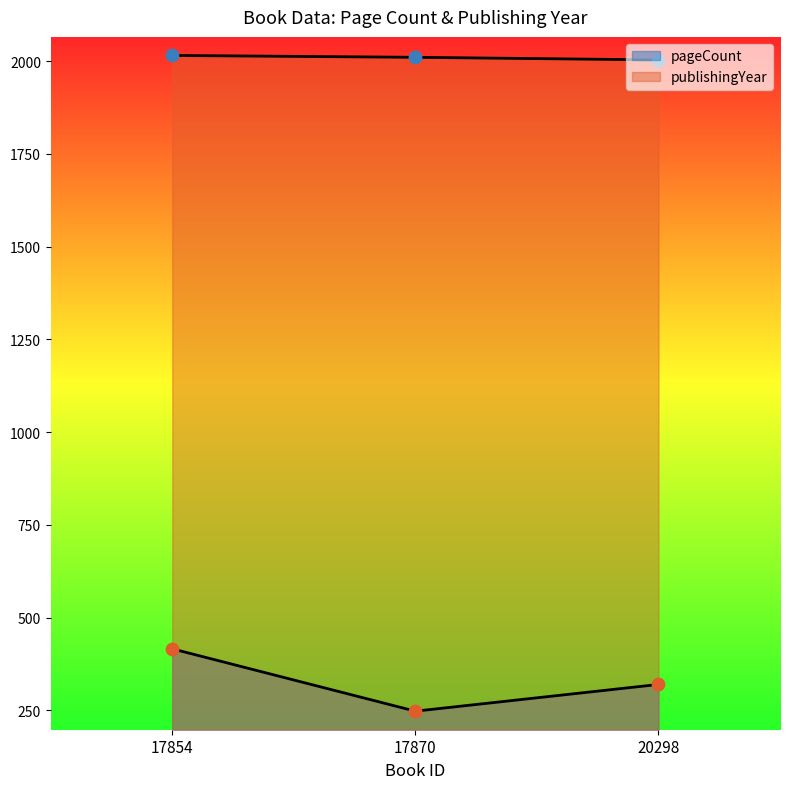

Is the value of publishingYear at 17870 greater than the value of pageCount at 17870?

Yes